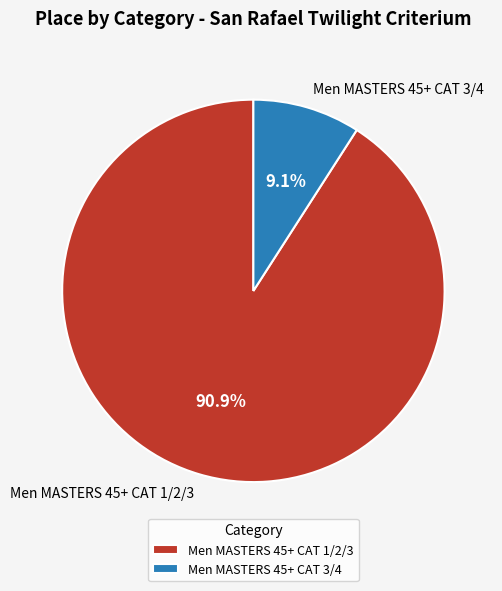

What is the largest slice in the pie chart?

Men MASTERS 45+ CAT 1/2/3